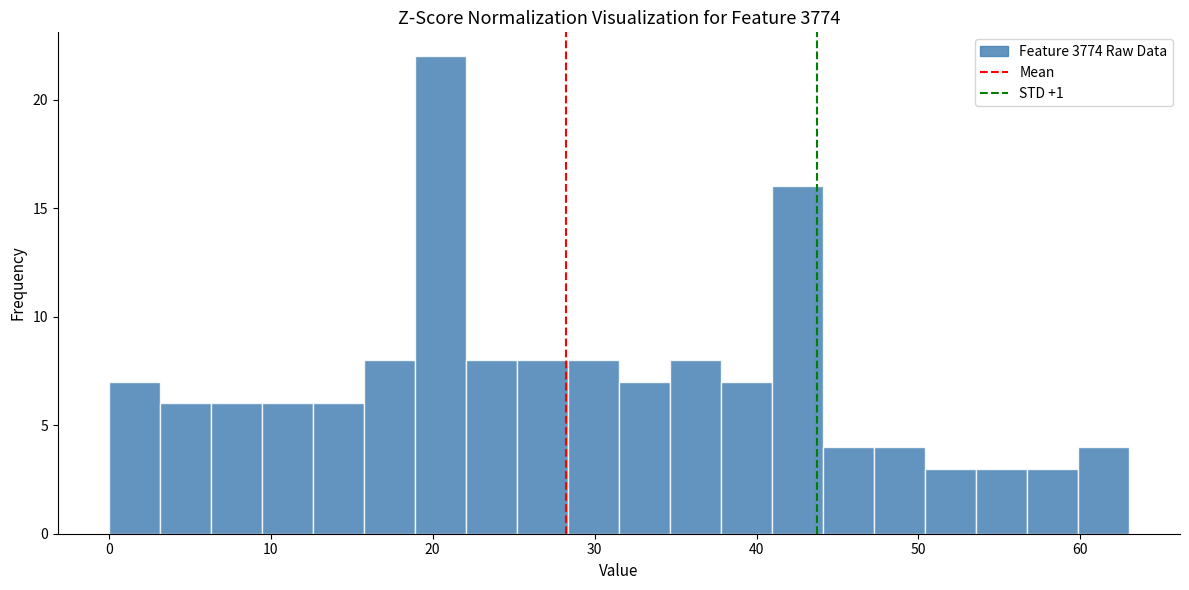

Read against the x-axis, roughly where is the centre of the tallest bar?

20